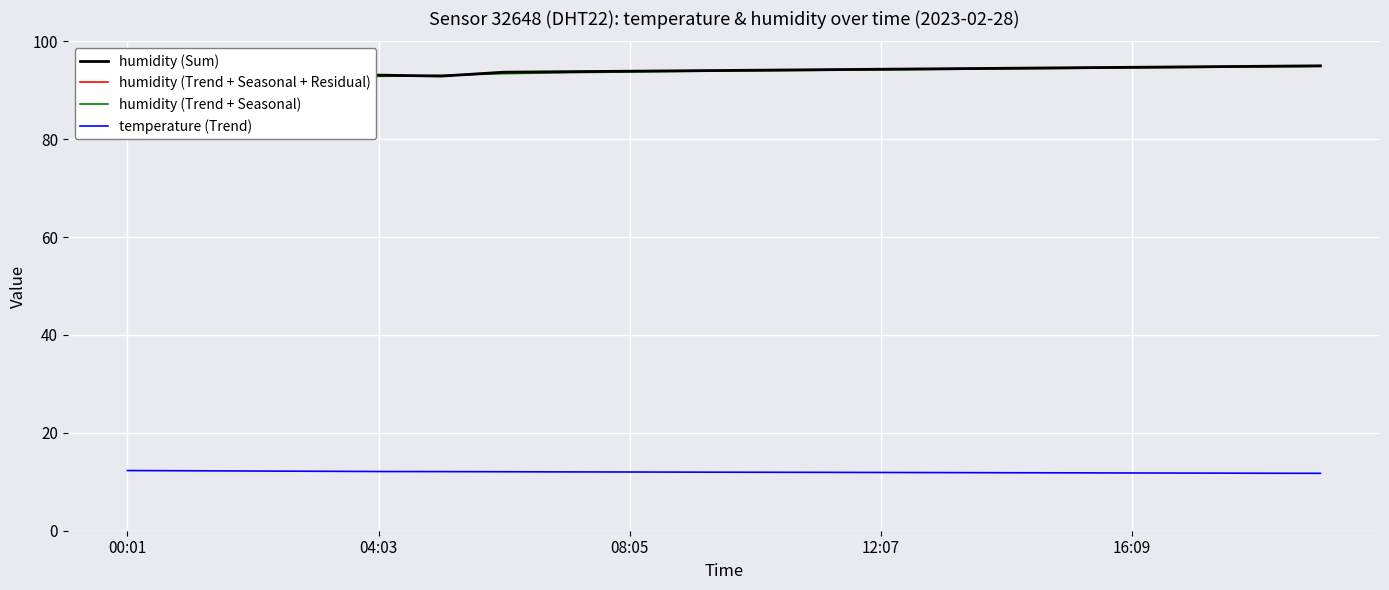

True or false: humidity (Sum) and temperature (Trend) cross at least once.

False